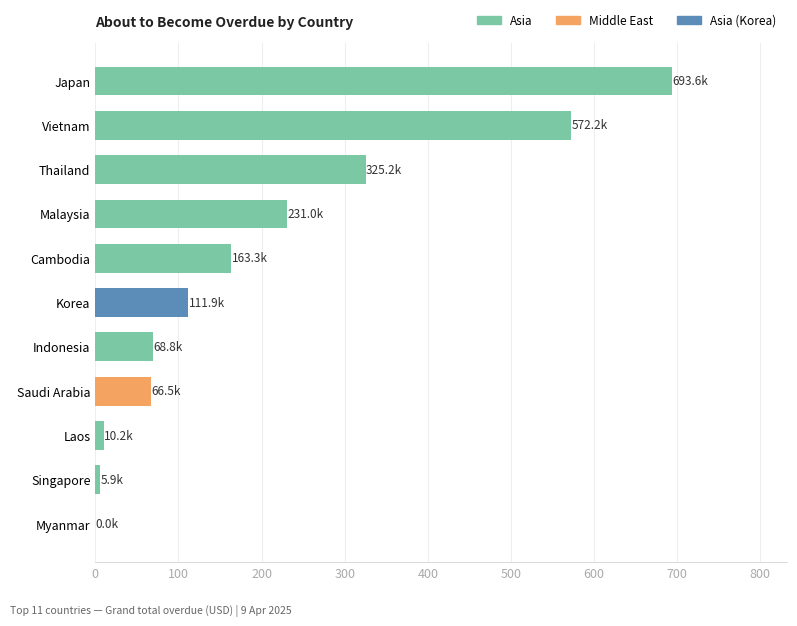

How many categories are shown in the chart?

11